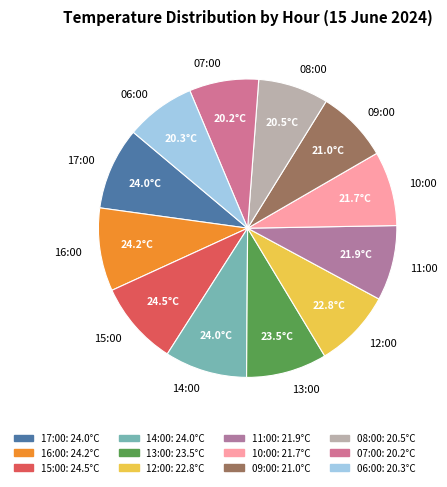

Do 16:00 and 10:00 together represent more than half of the pie?

No